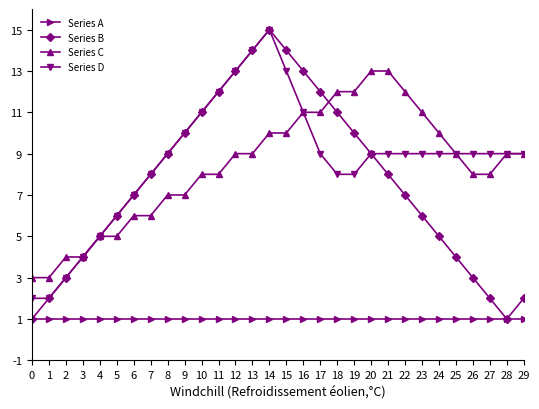

True or false: Series C and Series A cross at least once.

False